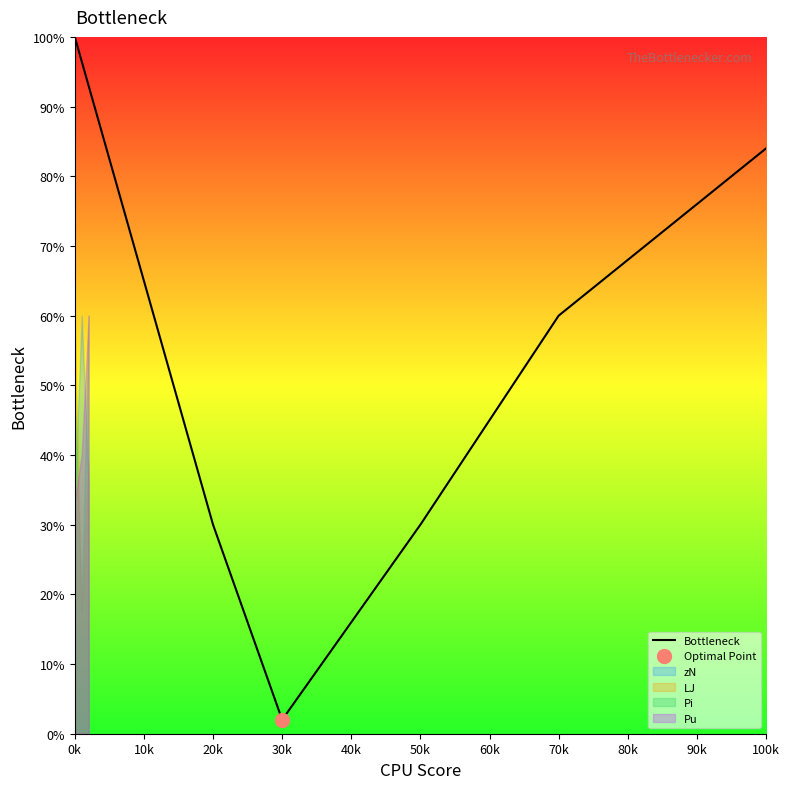

How many interior local valleys (lower than both neighbors) does the data have?

1